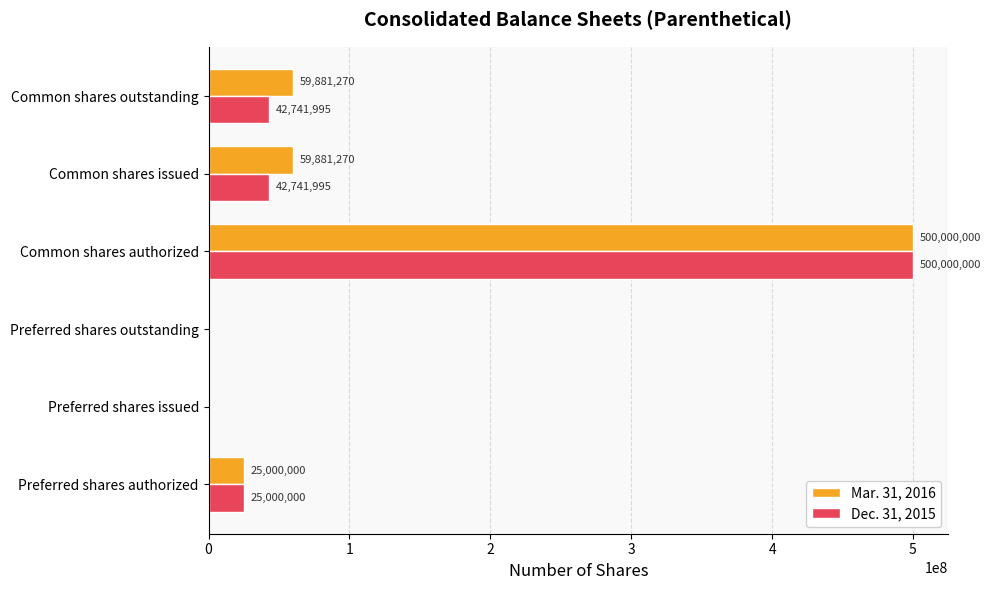

What is the maximum value for Dec. 31, 2015?

500000000